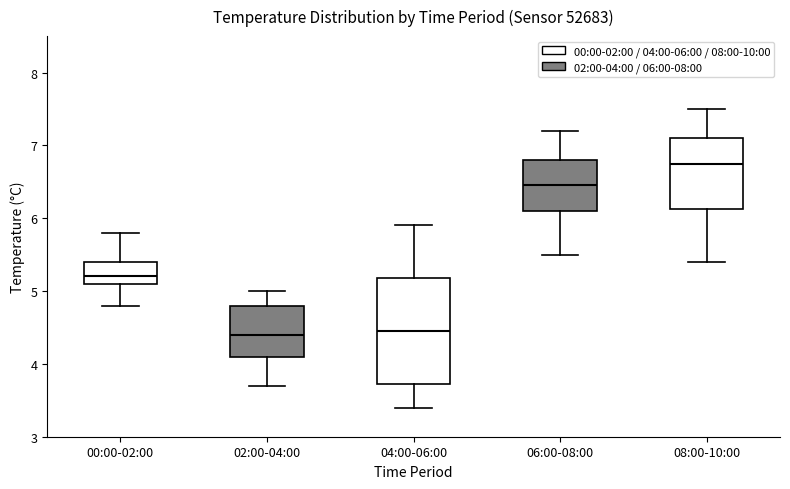

Reading left to right, transcribe this box plot: for each box, give where its median line is, the range the box spans, and where its two whiskers end, as read against the y-axis. The values are not printed on the chart, so give them approximately, as read against the axis.

00:00-02:00: median 5.2, box 5.1 to 5.4, whiskers 4.8 to 5.8
02:00-04:00: median 4.4, box 4.1 to 4.8, whiskers 3.7 to 5.0
04:00-06:00: median 4.5, box 3.7 to 5.2, whiskers 3.4 to 5.9
06:00-08:00: median 6.5, box 6.1 to 6.8, whiskers 5.5 to 7.2
08:00-10:00: median 6.8, box 6.1 to 7.1, whiskers 5.4 to 7.5